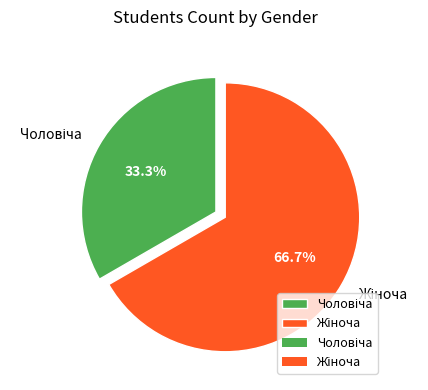

Is there any slice that represents more than half of the pie?

Yes